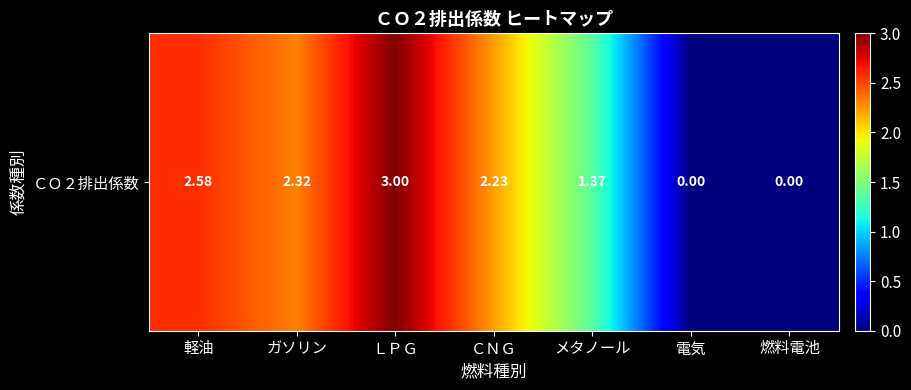

At which label is the value closest to 1?

メタノール